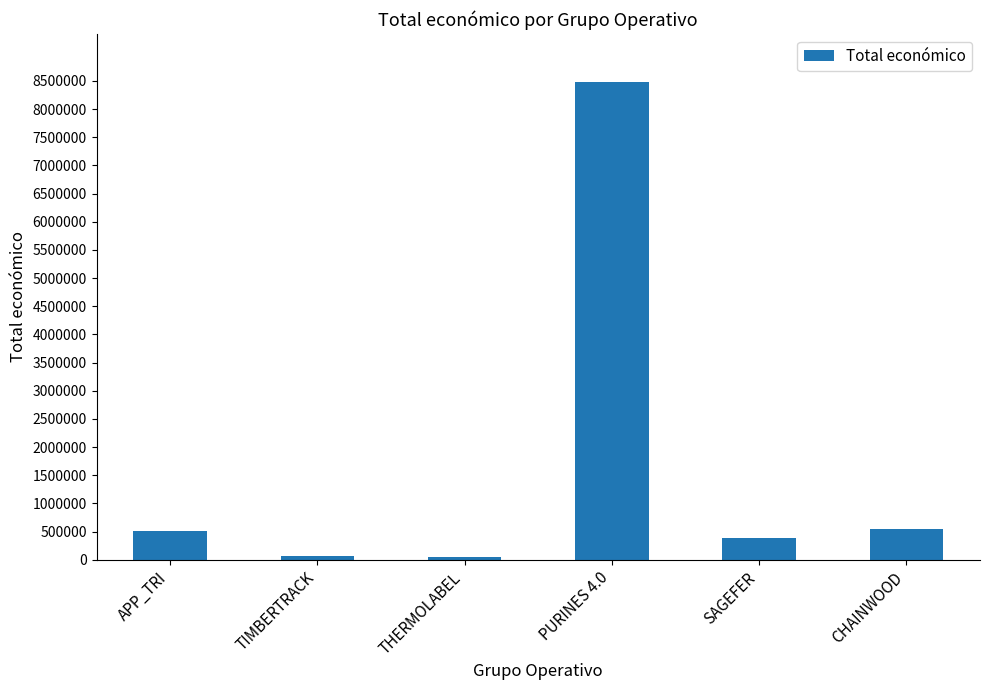

True or false: the data shows 44991 at THERMOLABEL.

True